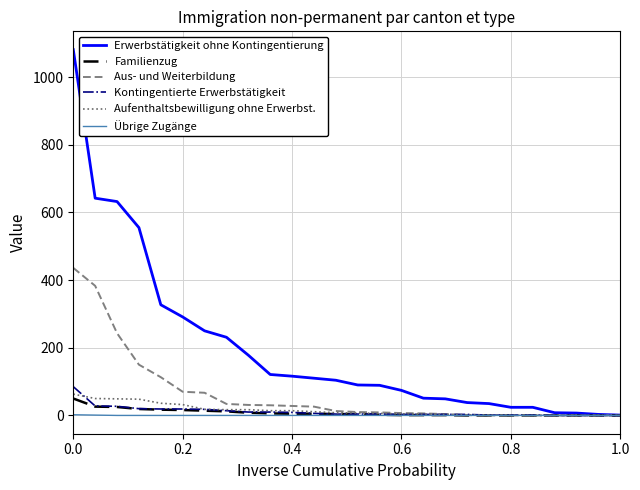

Which series has the largest range (max minus min)?

Erwerbstätigkeit ohne Kontingentierung